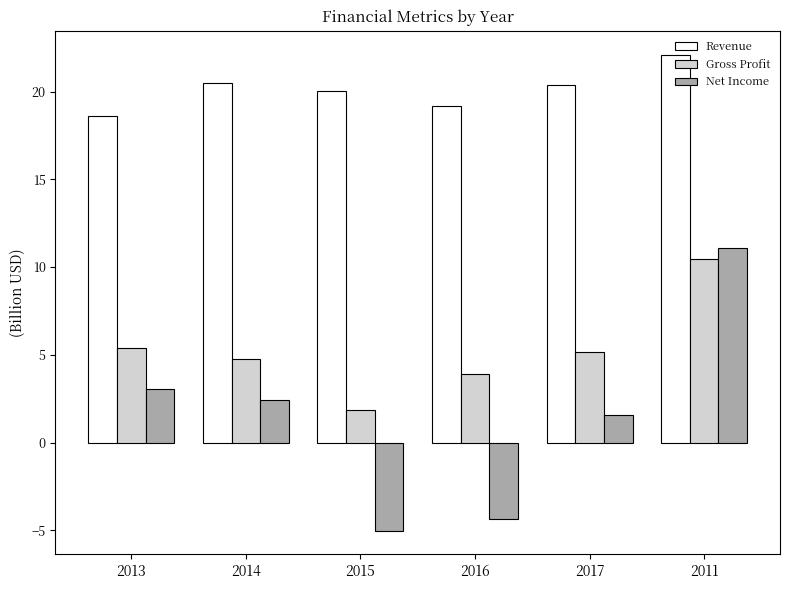

What is the lowest value of the Net Income series?

-5.0